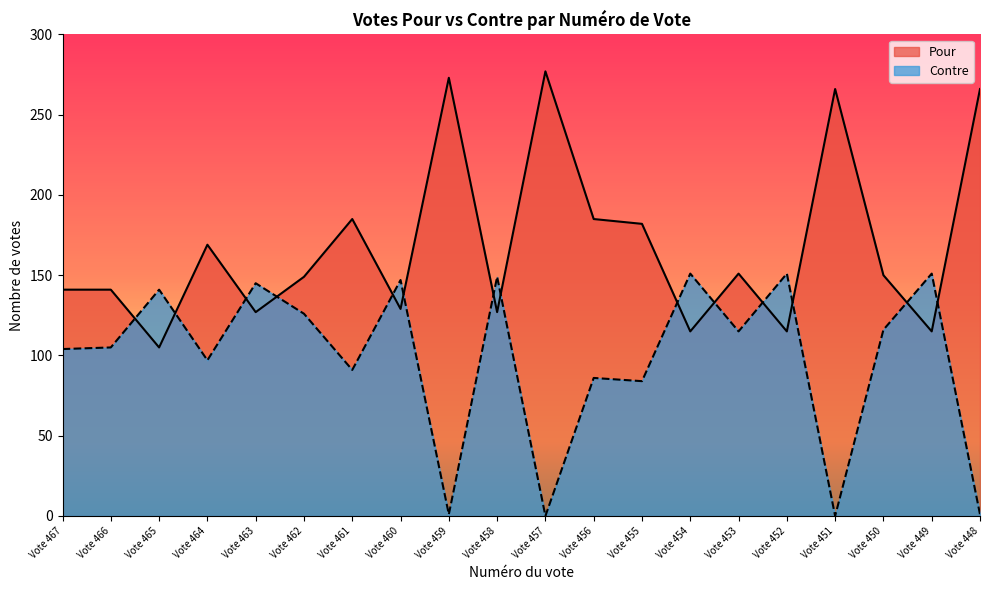

Between which two adjacent categories do Pour and Contre first intersect?

Vote 466 and Vote 465